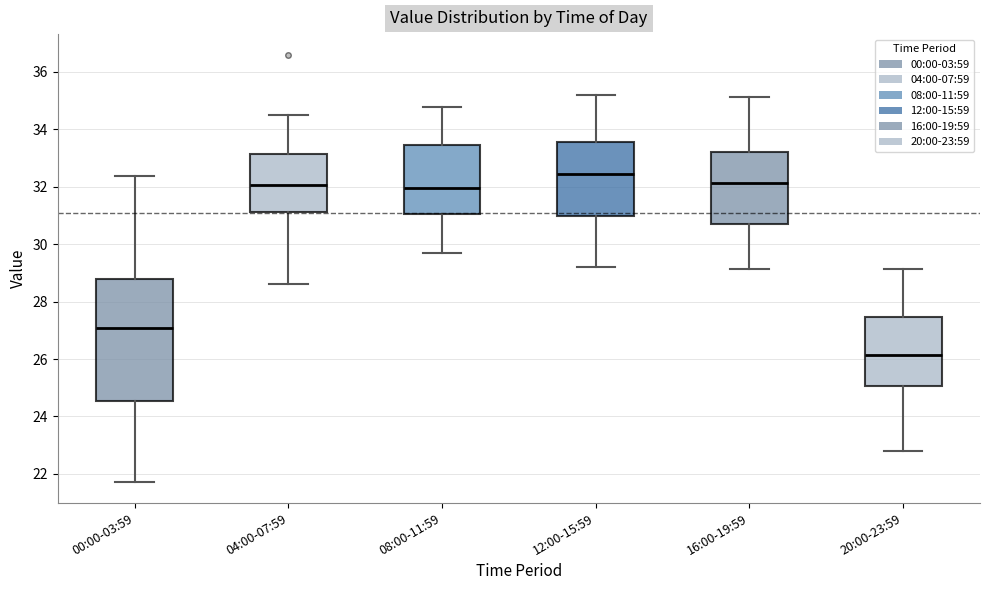

Which box is the tallest, from its lower edge to its upper edge?

00:00-03:59